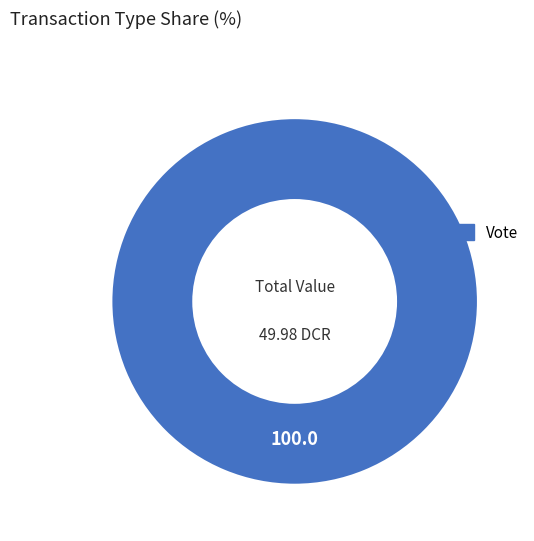

Is there a majority slice in this chart?

Yes